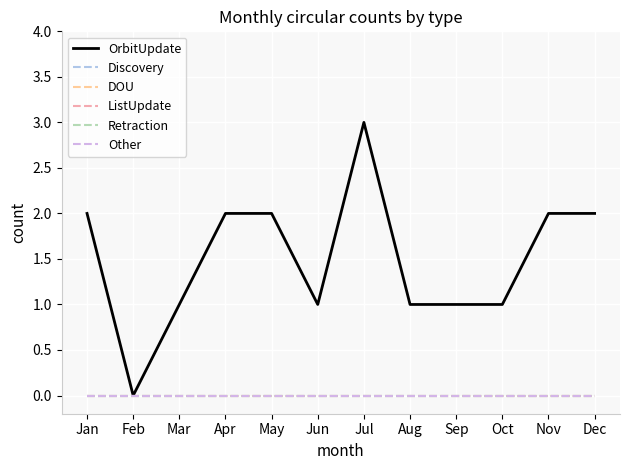

Is this an area chart (filled region under the line)?

No